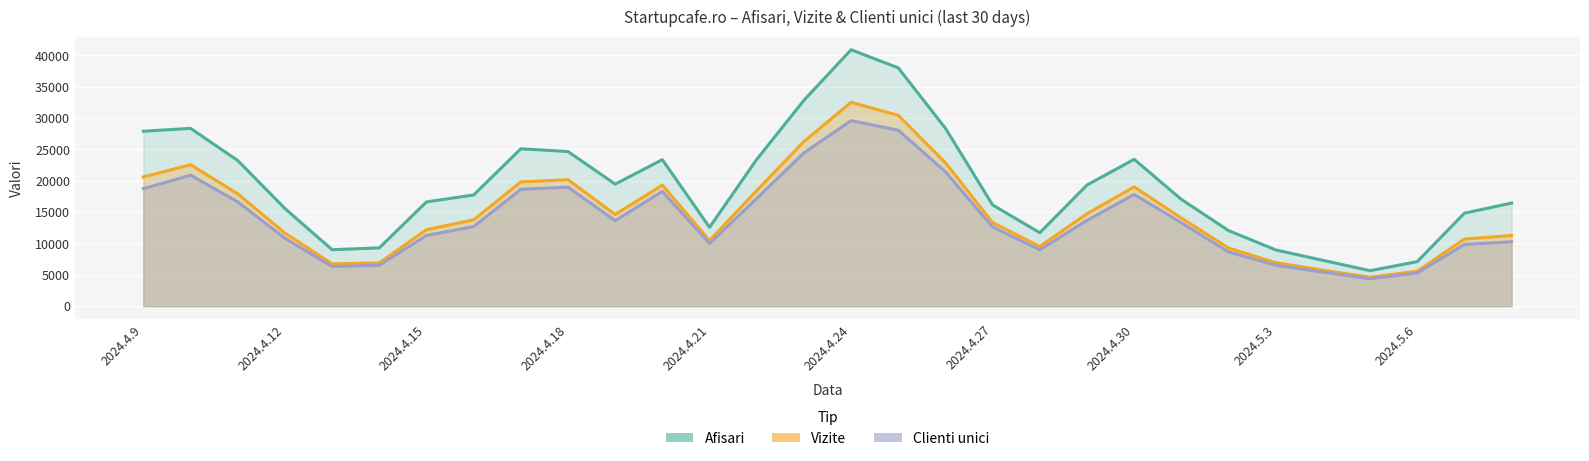

List the series in order of their peak value, lowest first.

Clienti unici, Vizite, Afisari